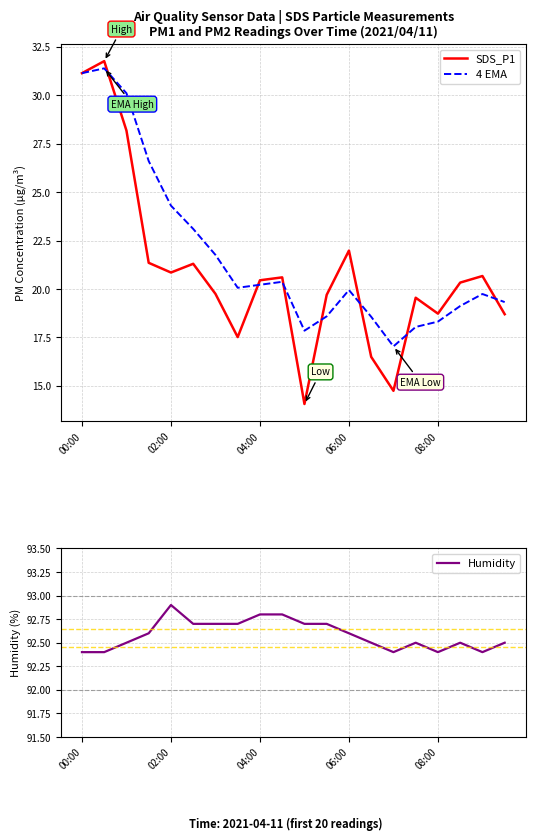

Which category has the highest value in the Humidity series?

02:00